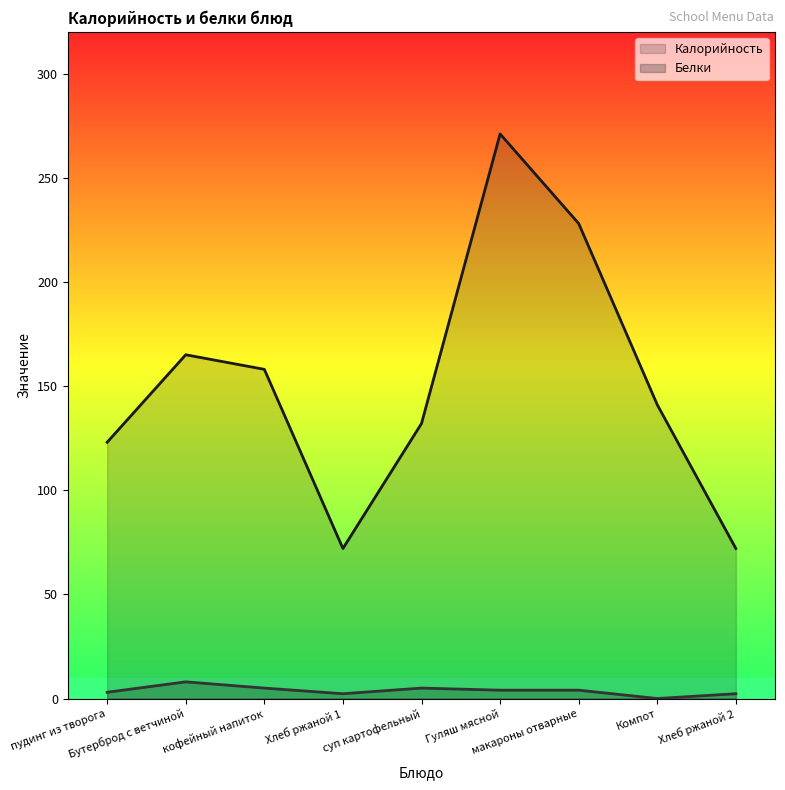

What is the lowest value of the Калорийность series?

72.0